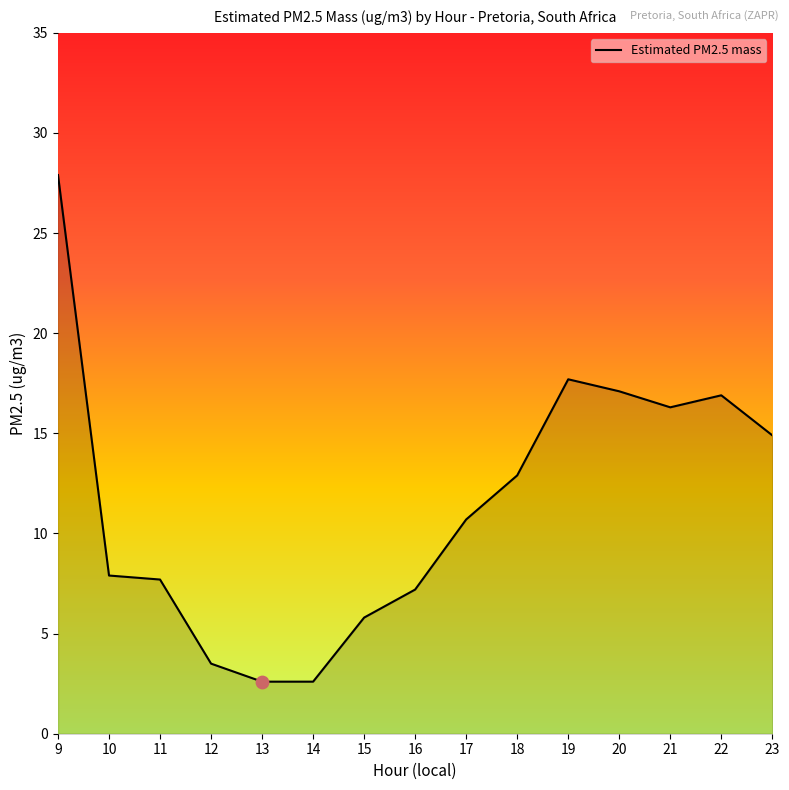

What is the ratio of the value at 14 to the value at 21?

0.2